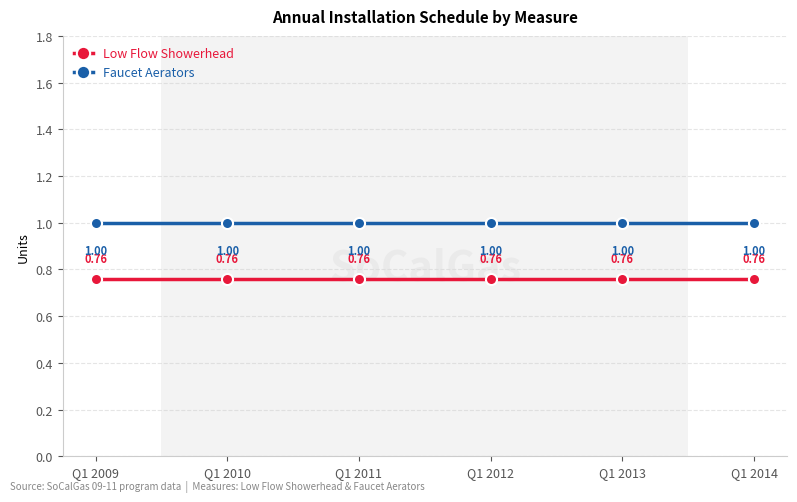

The Low Flow Showerhead series shows 1.3 at Q1 2014. True or false?

False